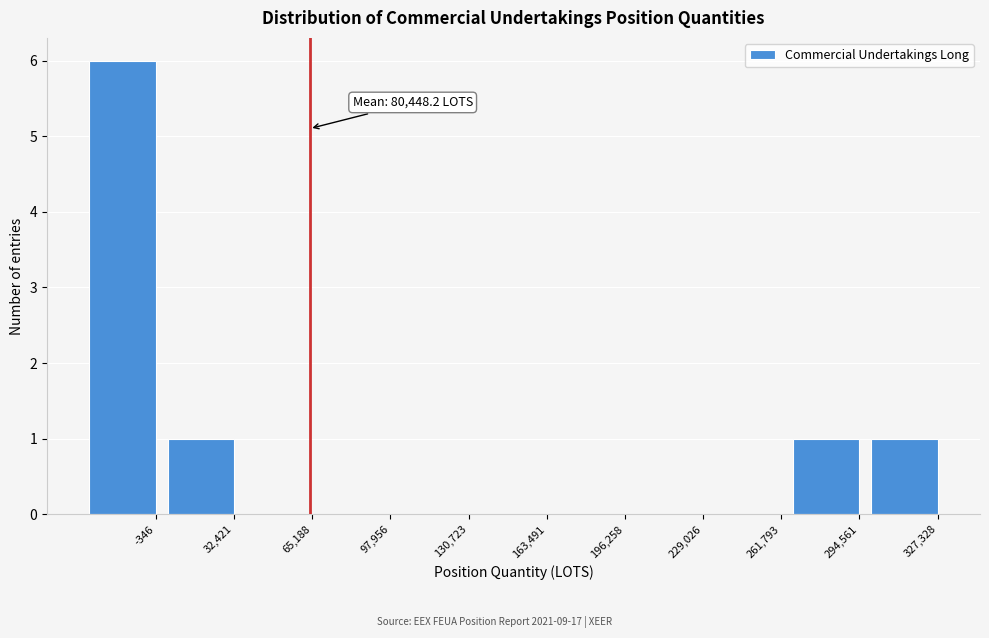

Reading left to right, transcribe all the data shown in this chart.

-346=6	32,421=1	65,188=0	97,956=0	130,723=0	163,491=0	196,258=0	229,026=0	261,793=0	294,561=1	327,328=1